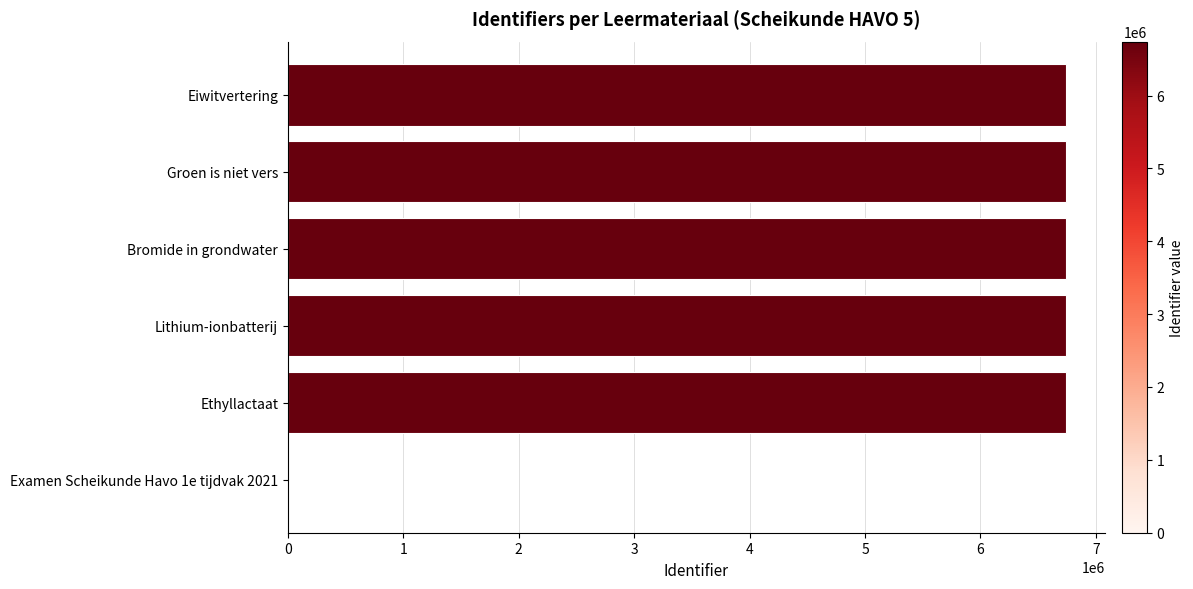

What is the change in value from Examen Scheikunde Havo 1e tijdvak 2021 to Lithium-ionbatterij?

+6739466